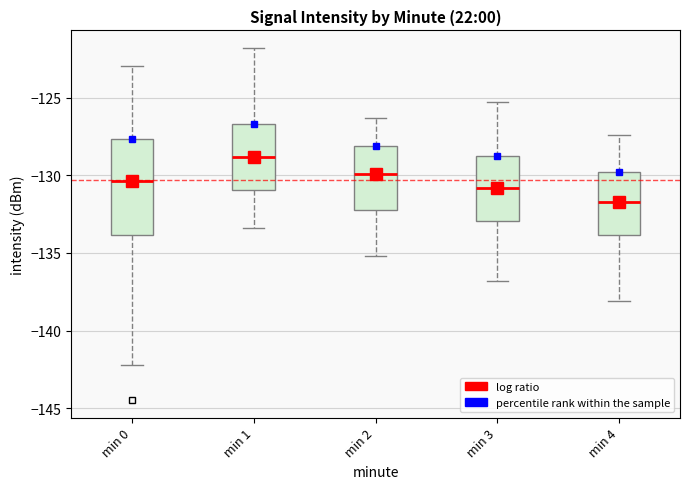

Where does the lower whisker of the box for min 3 end on the y-axis? The values are not printed on the chart, so give them approximately, as read against the axis.

-137.0